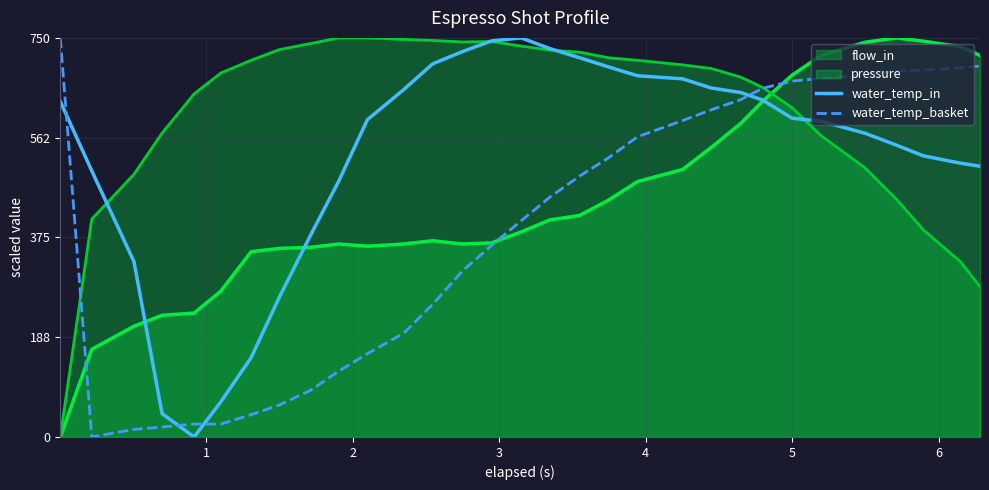

What is the greatest value displayed?

750.0